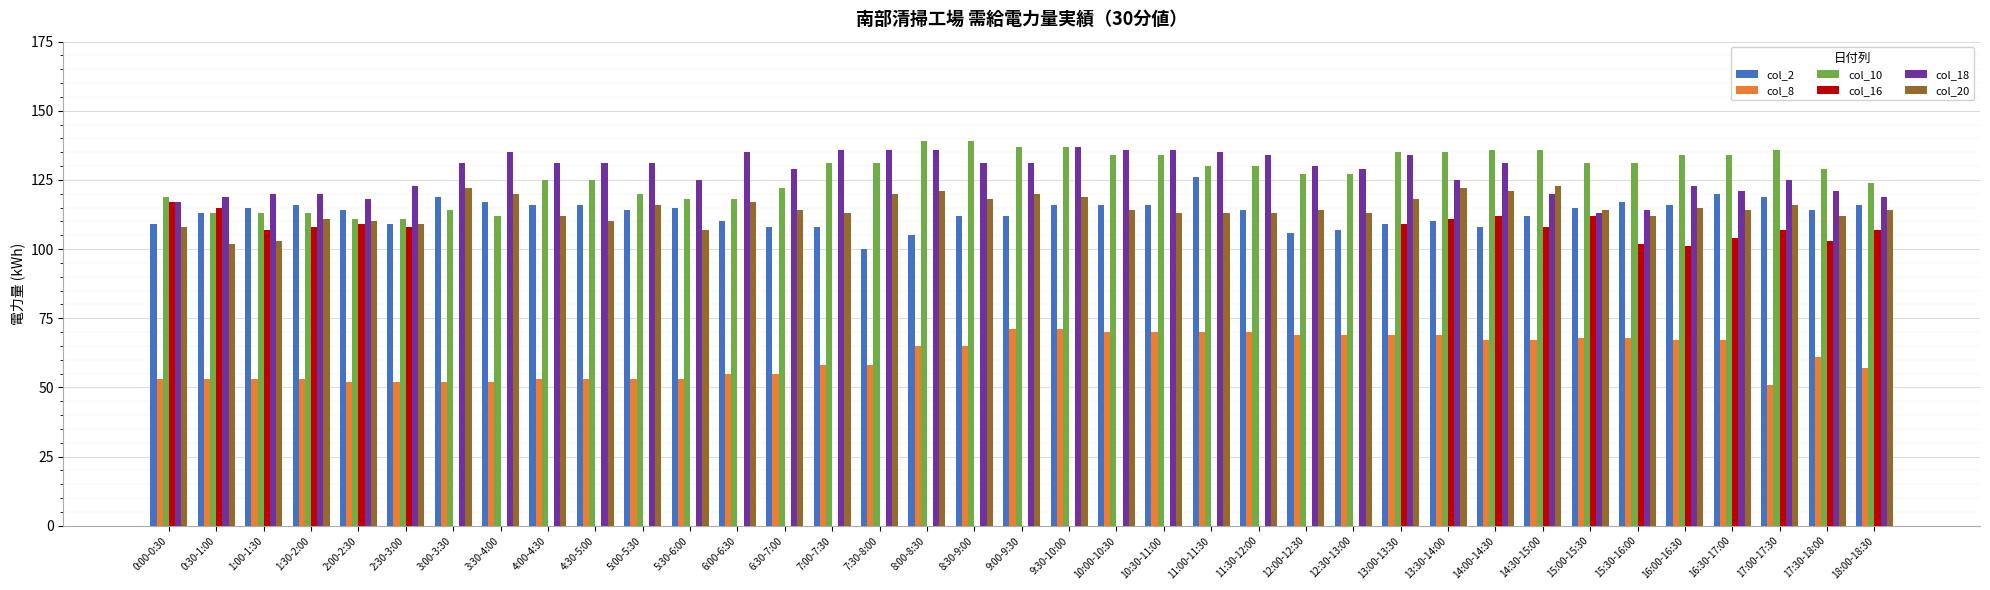

The value of col_20 at 13:30-14:00 is 122. True or false?

True